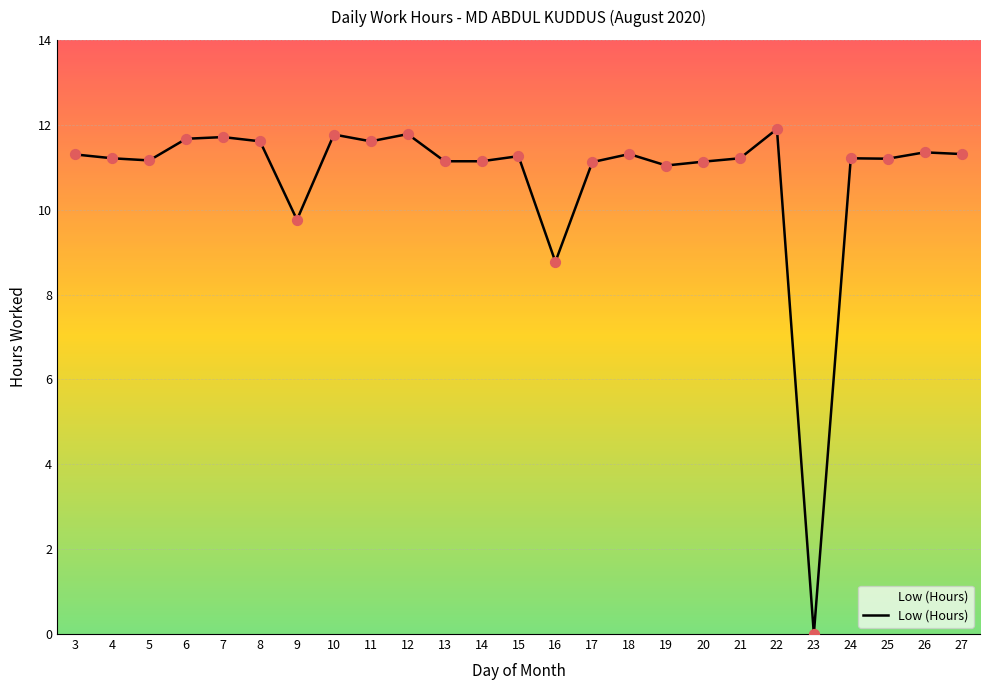

What is the change in value from 4 to 16?

-2.4